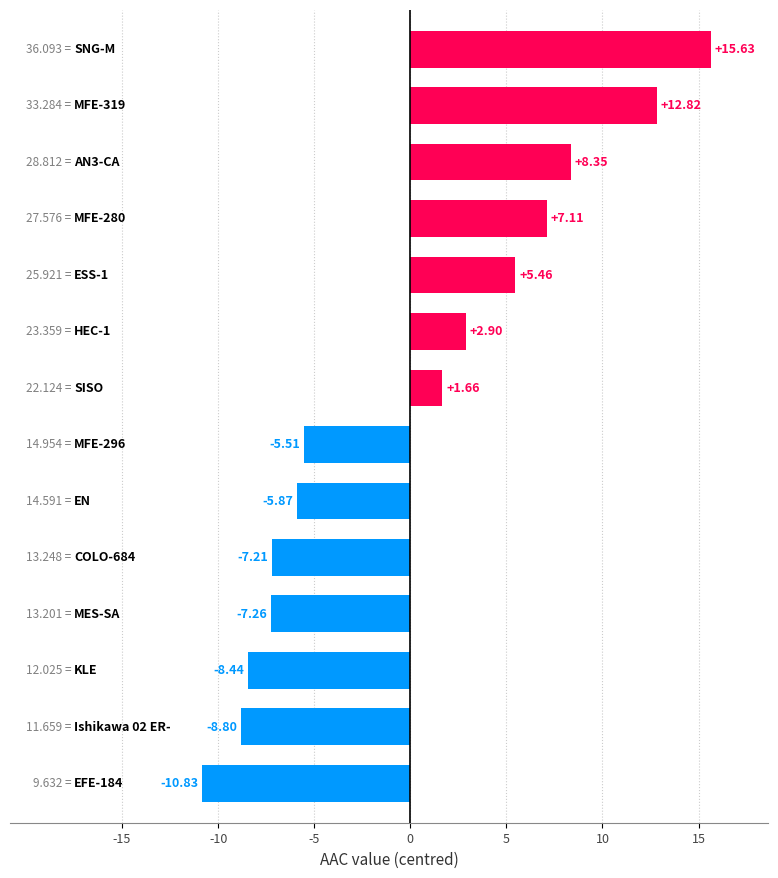

How many values are below 1?

7